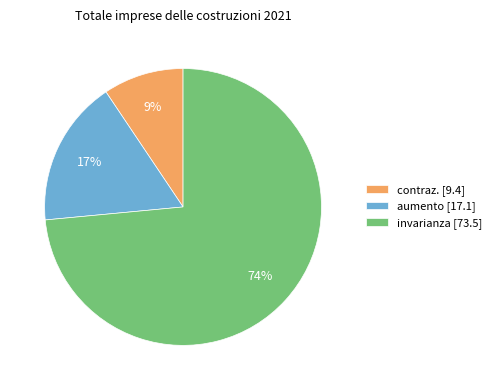

How many slices are in this pie chart?

3